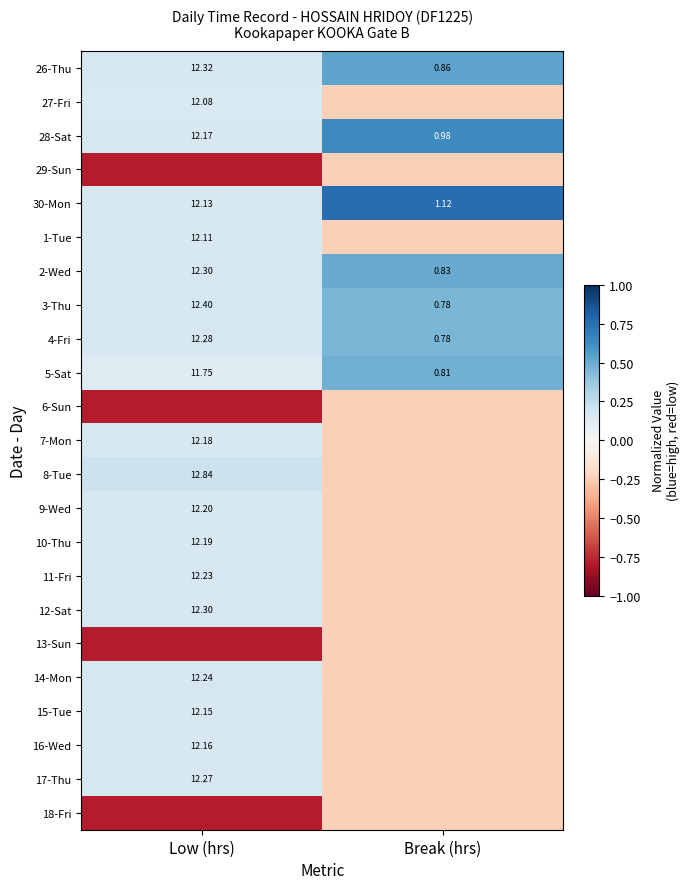

Where is 30-Mon nearest to the value 6?

Break (hrs)